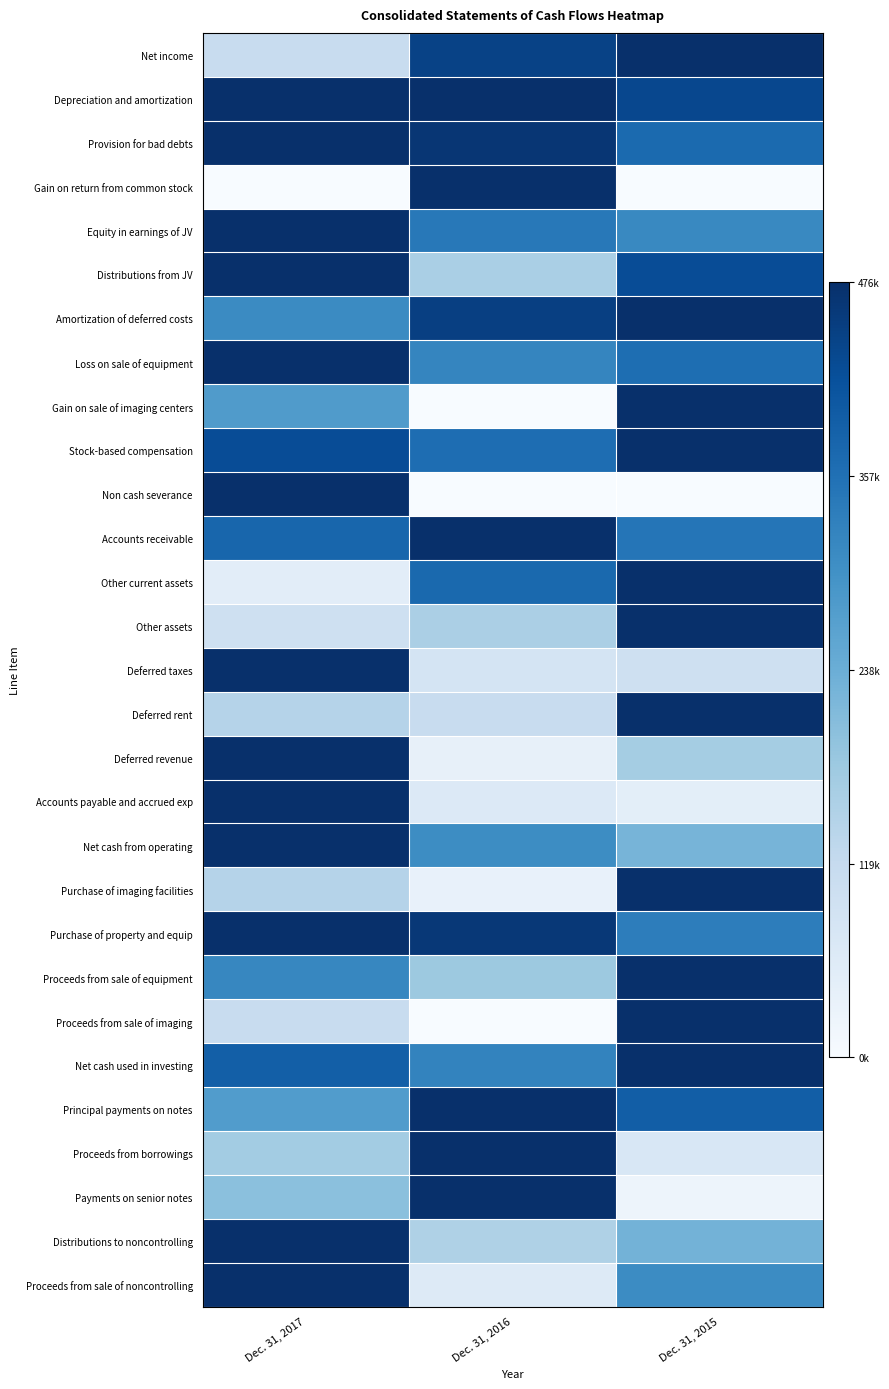

At which category is the sum across all series the highest?

Dec. 31, 2017